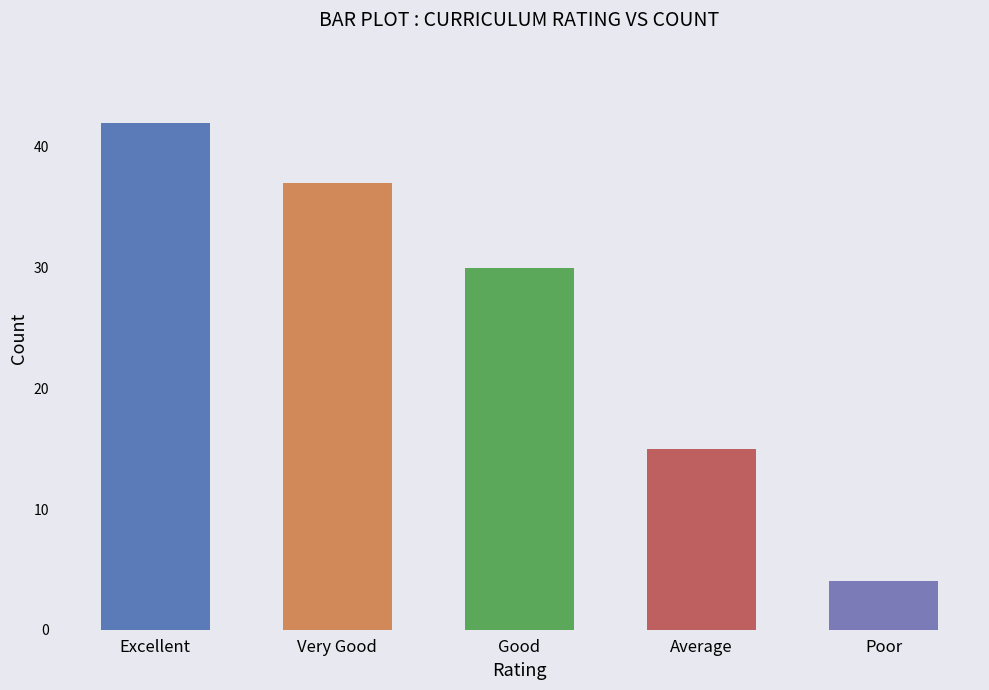

What position from the left is Poor?

5